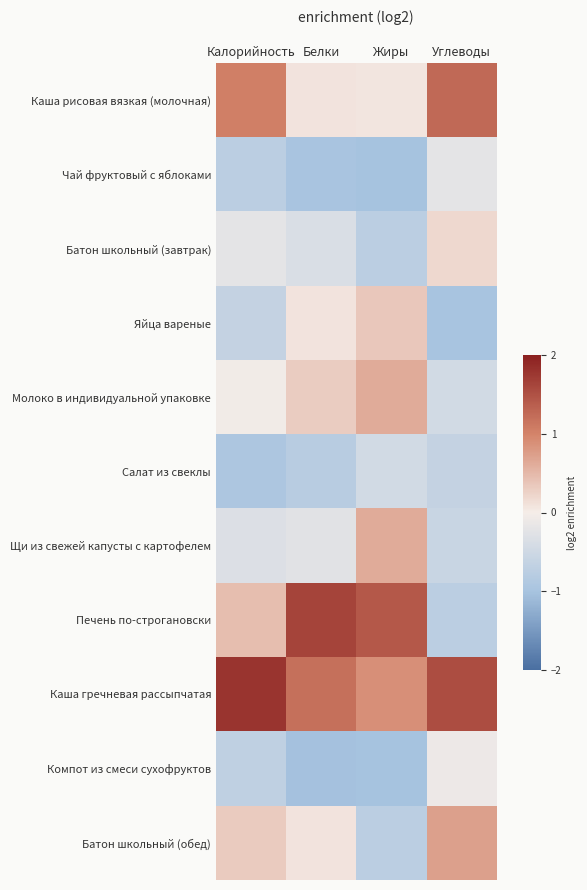

Which series has the largest range (max minus min)?

Печень по-строгановски